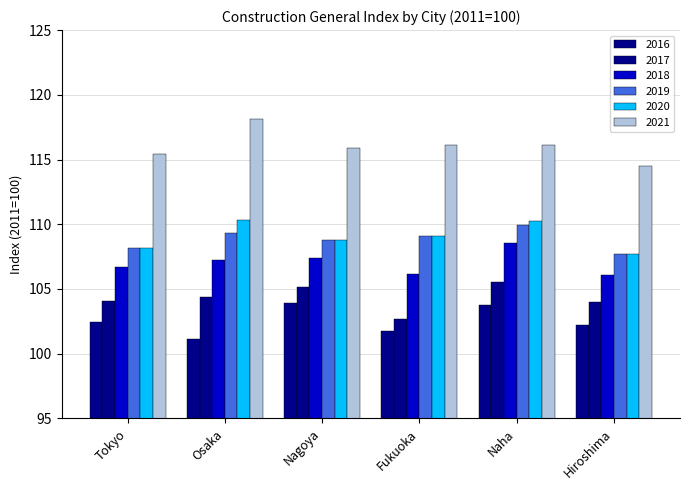

Which has a higher value, Nagoya or Fukuoka?

Nagoya